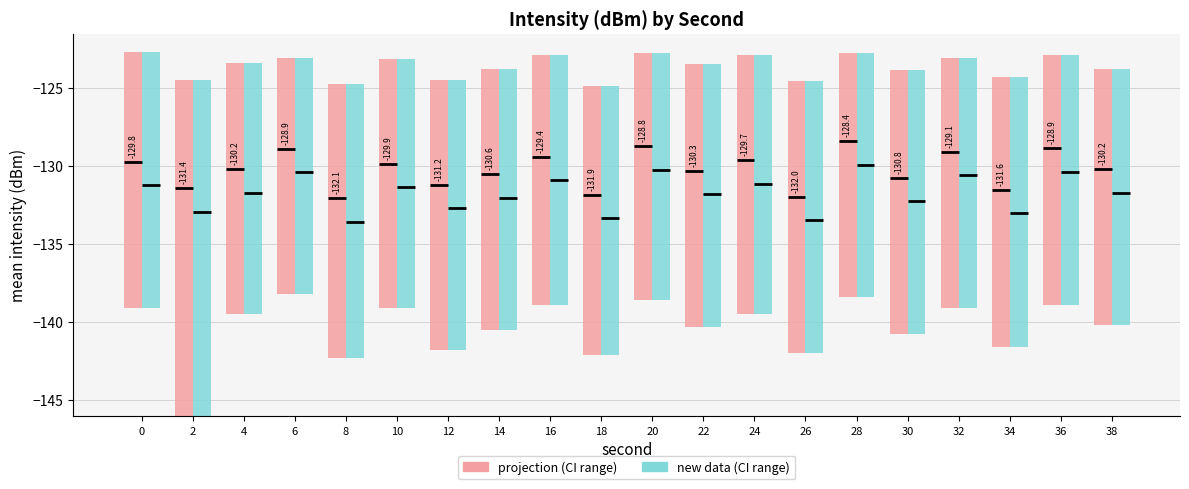

Rank the categories by CI range (projection) value from lowest to highest.

6, 28, 20, 10, 16, 32, 36, 4, 0, 38, 24, 14, 22, 30, 18, 34, 12, 26, 8, 2